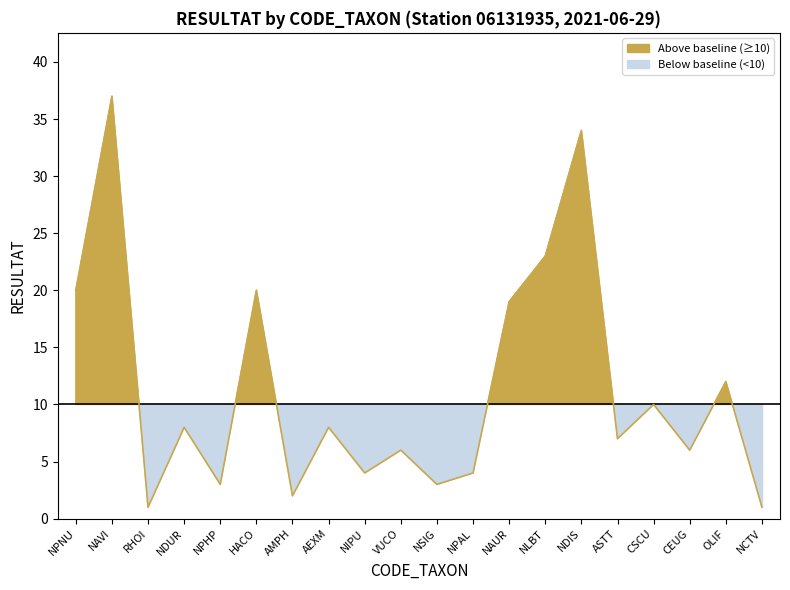

Where does the data first go above 8?

NPNU